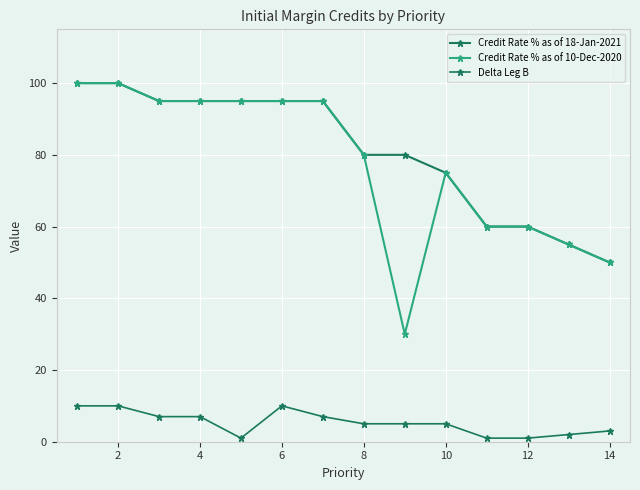

Does the chart display data point markers on the line(s)?

Yes